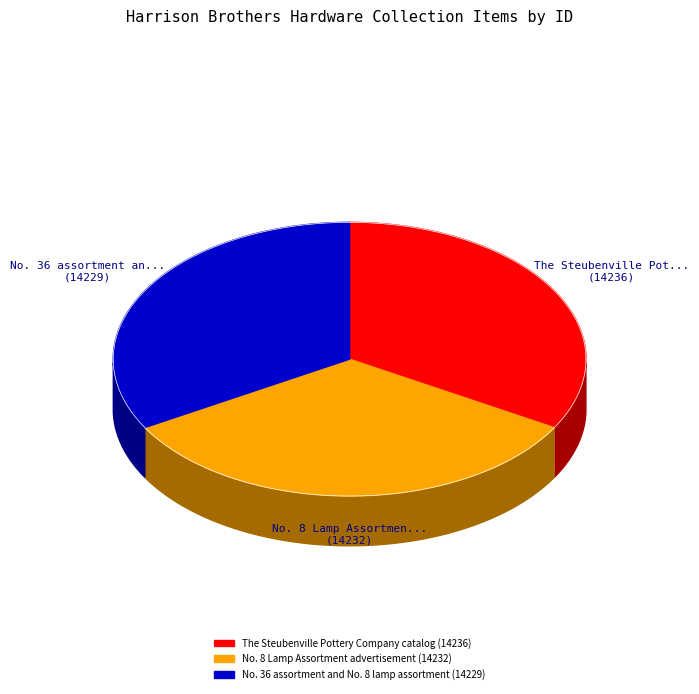

Rank the categories by value from highest to lowest.

The Steubenville Pottery Company catalog, No. 8 Lamp Assortment advertisement, No. 36 assortment and No. 8 lamp assortment